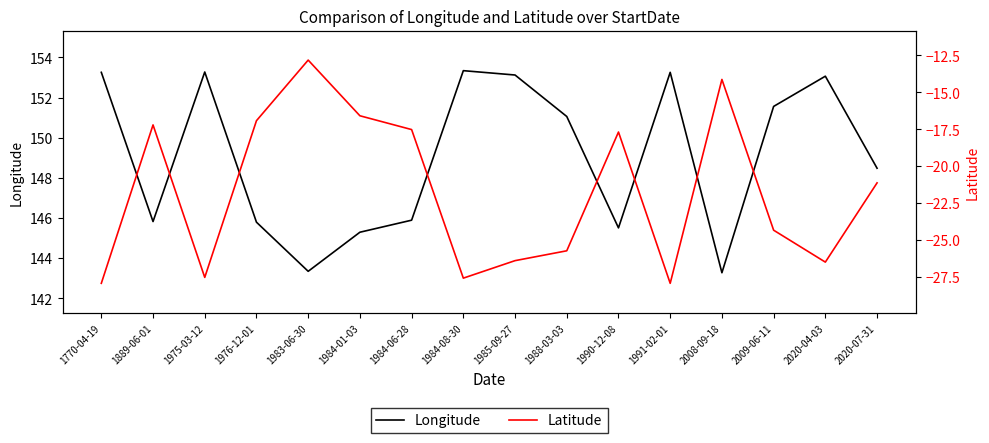

True or false: Latitude has a value of -16.5 at 1770-04-19.

False